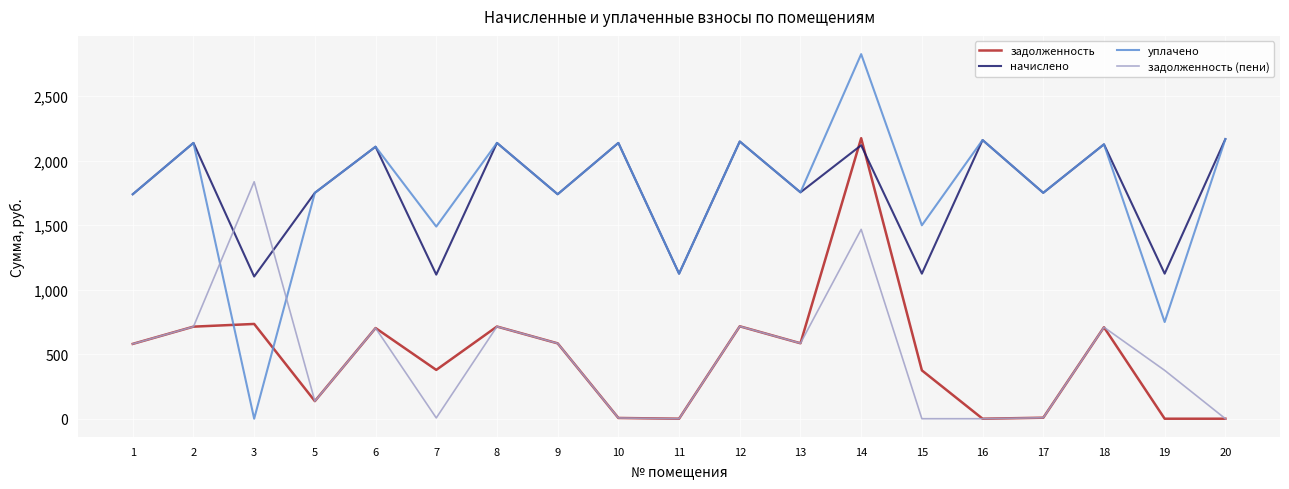

What is the greatest value displayed?

2826.7